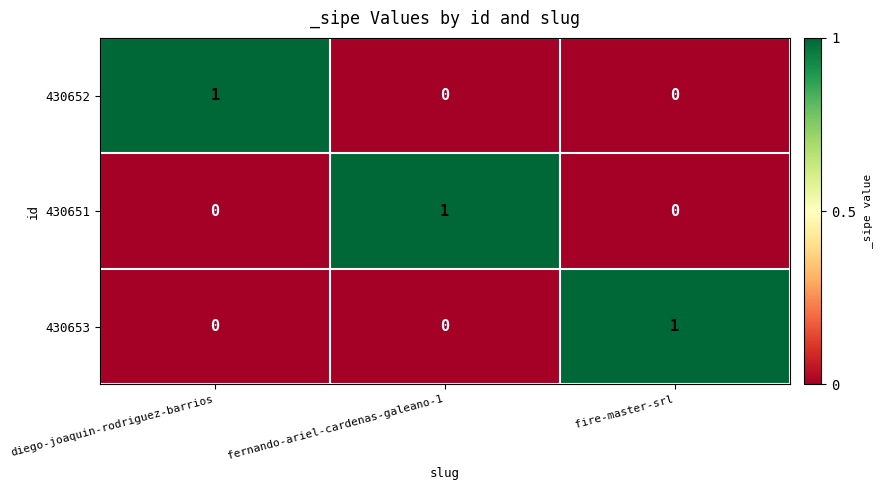

Is it true that 430653 equals 0 at diego-joaquin-rodriguez-barrios?

True